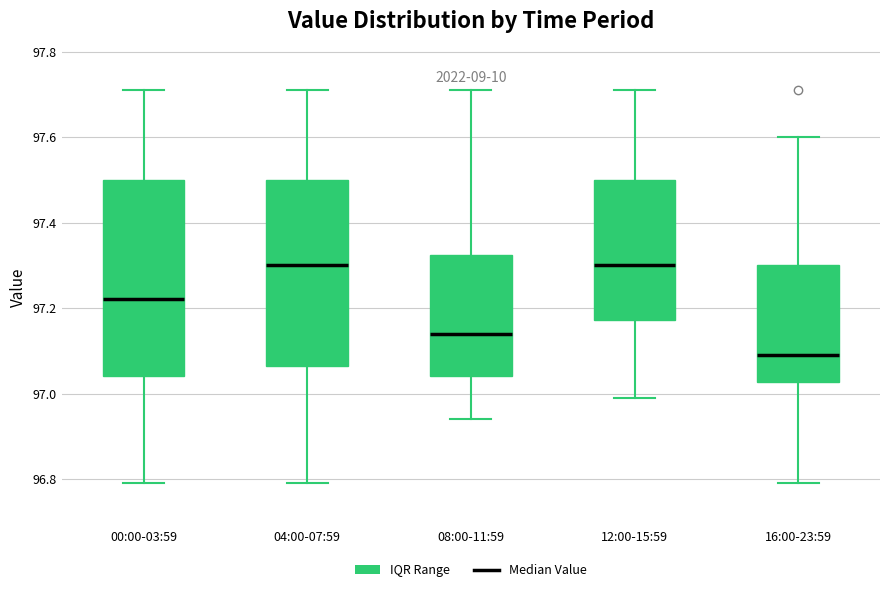

Reading left to right, transcribe this box plot: for each box, give where its median line is, the range the box spans, and where its two whiskers end, as read against the y-axis. The values are not printed on the chart, so give them approximately, as read against the axis.

00:00-03:59: median 97.22, box 97.04 to 97.50, whiskers 96.80 to 97.72
04:00-07:59: median 97.30, box 97.06 to 97.50, whiskers 96.80 to 97.72
08:00-11:59: median 97.14, box 97.04 to 97.32, whiskers 96.94 to 97.72
12:00-15:59: median 97.30, box 97.18 to 97.50, whiskers 97.00 to 97.72
16:00-23:59: median 97.10, box 97.02 to 97.30, whiskers 96.80 to 97.60